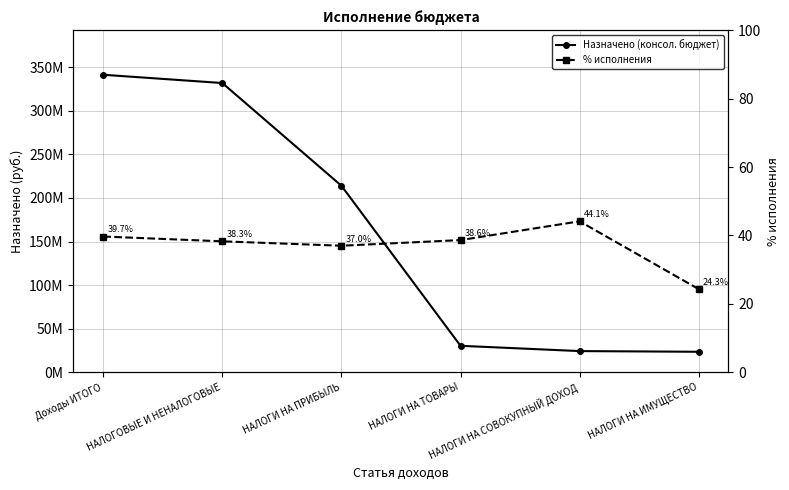

What is the total value across all series at НАЛОГИ НА ТОВАРЫ?

30438797.6